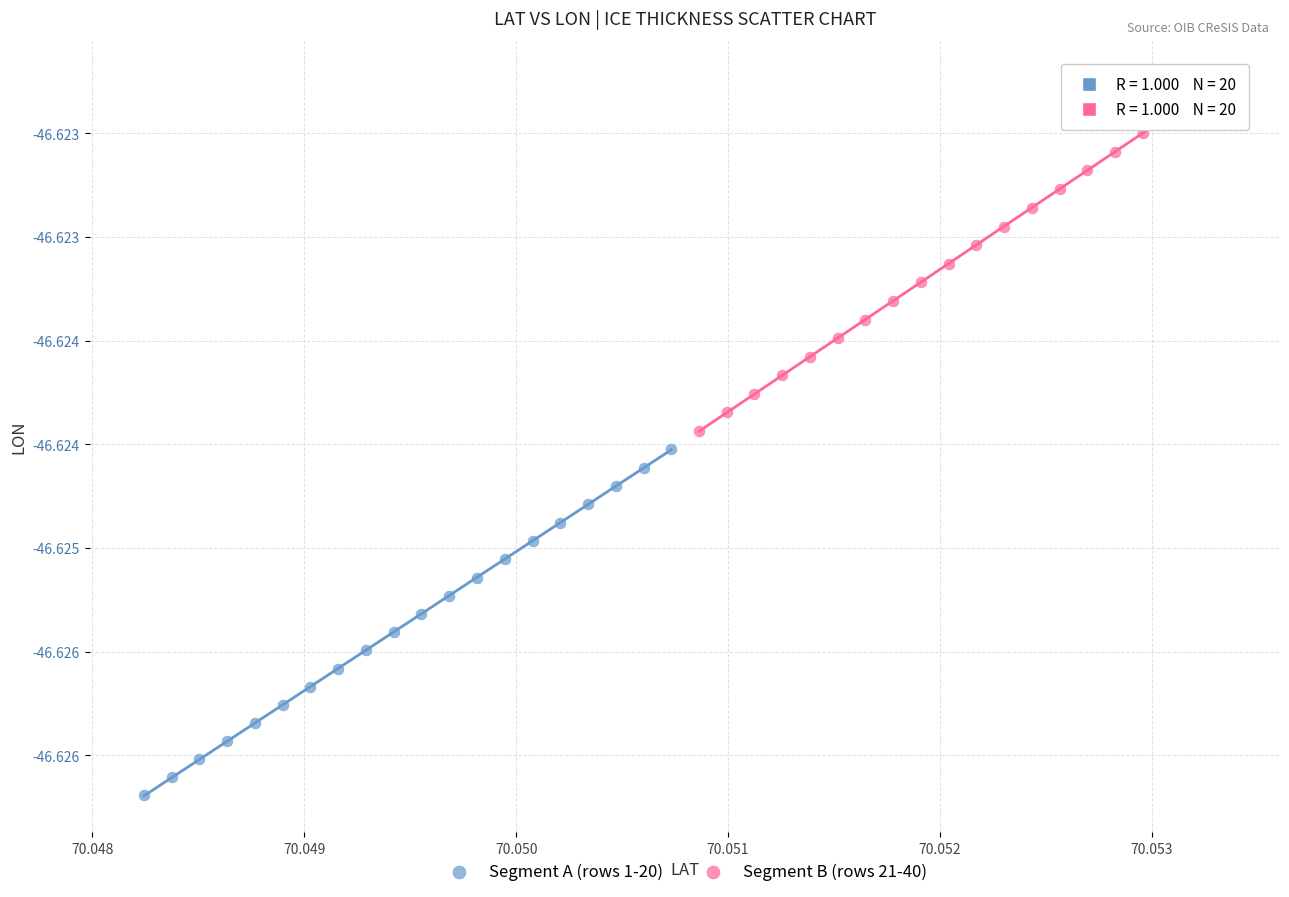

Which series has the widest spread of Y values?

Segment B (rows 21-40)